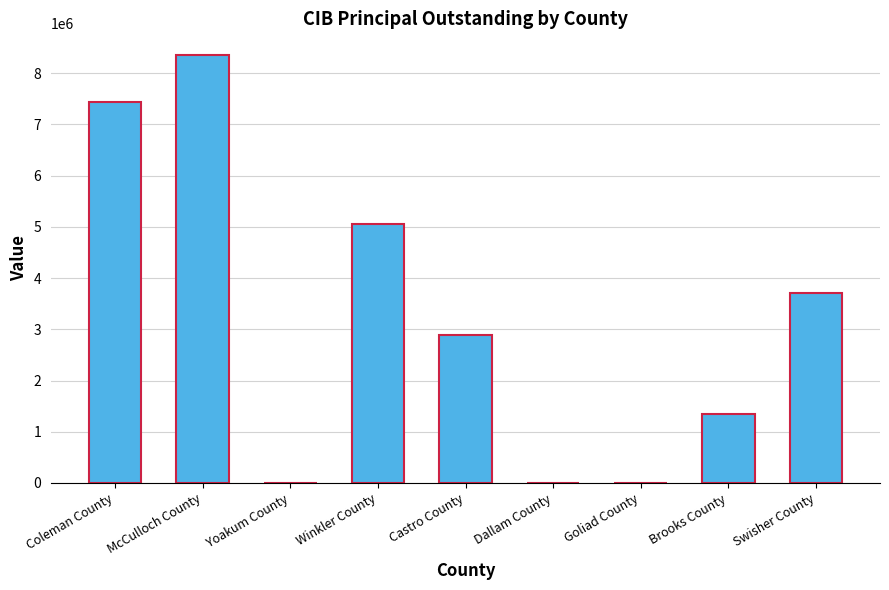

What is the sum of all values?

28818262.8